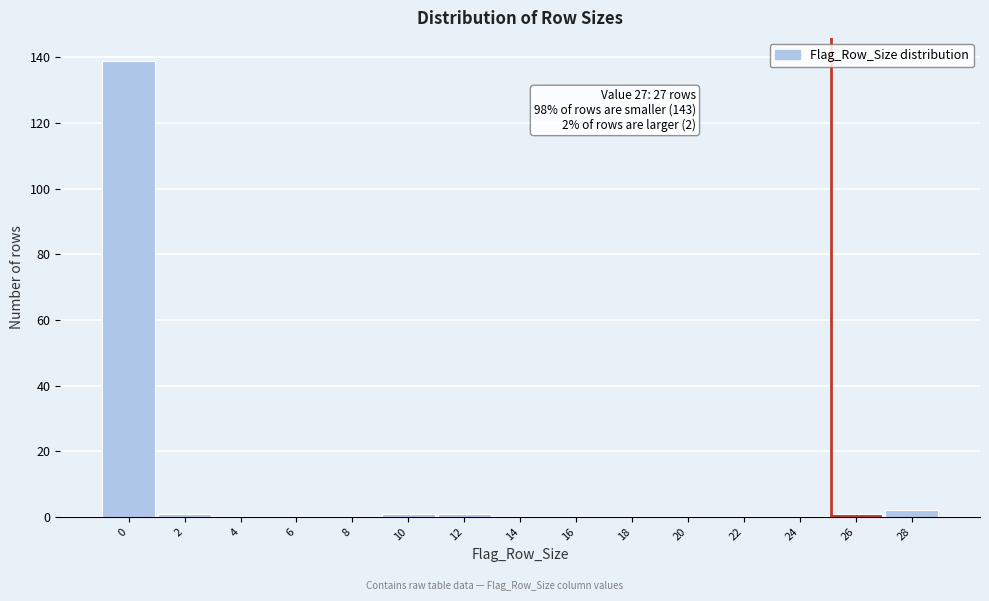

Reading left to right, list all the values displayed in this chart.

0=139	2=1	4=0	6=0	8=0	10=1	12=1	14=0	16=0	18=0	20=0	22=0	24=0	26=1	28=2